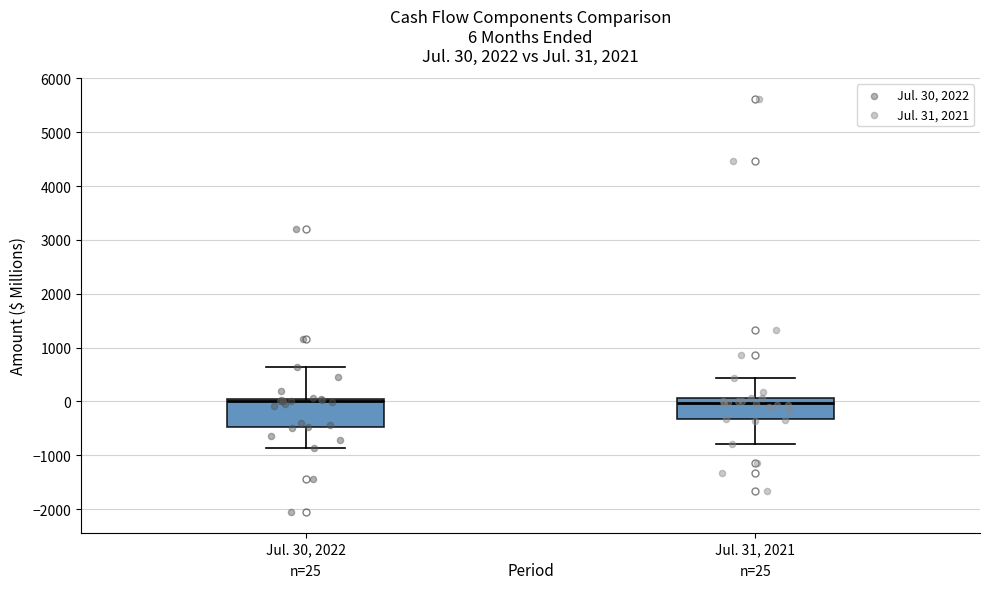

Comparing the boxes themselves (not the whiskers), which one is the tallest?

Jul. 30, 2022